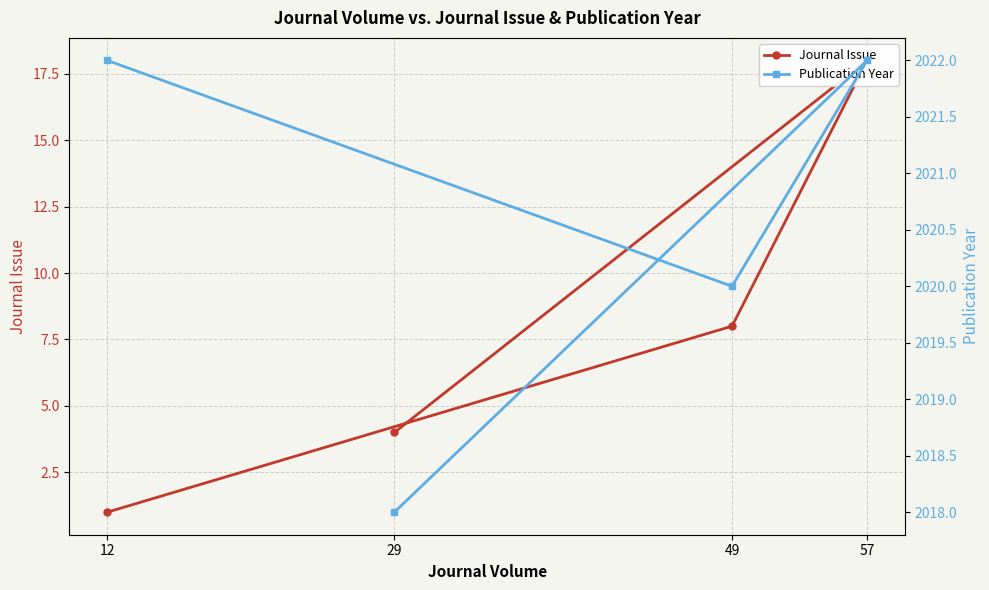

What is the spread (max minus min) of values at 57?

2004